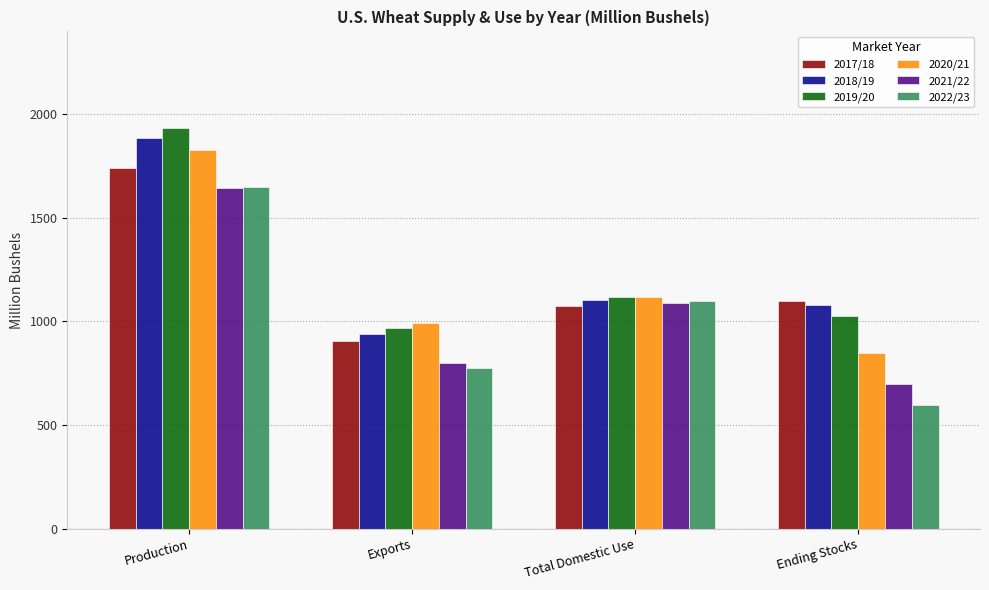

What is the difference between the maximum and minimum values in the 2021/22 series?

947.8